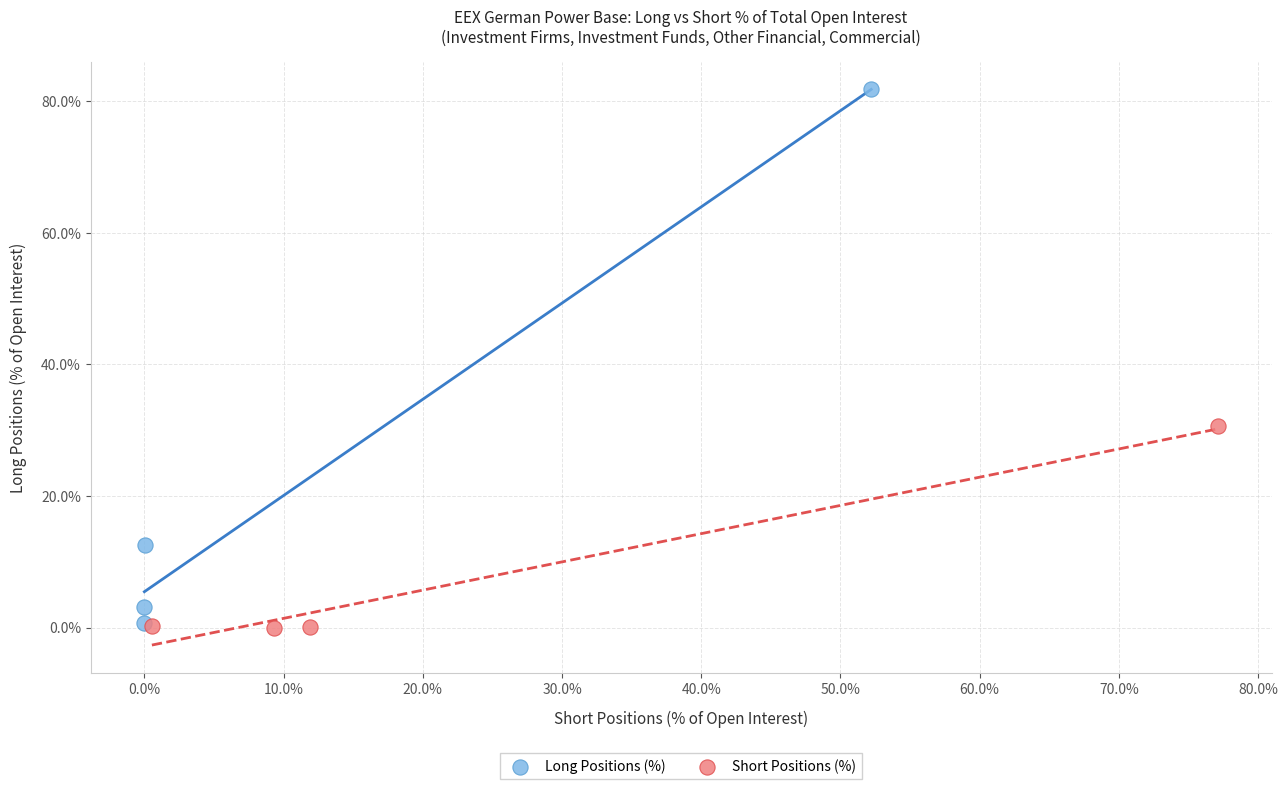

Which series reaches the maximum Y coordinate?

Long Positions (%)